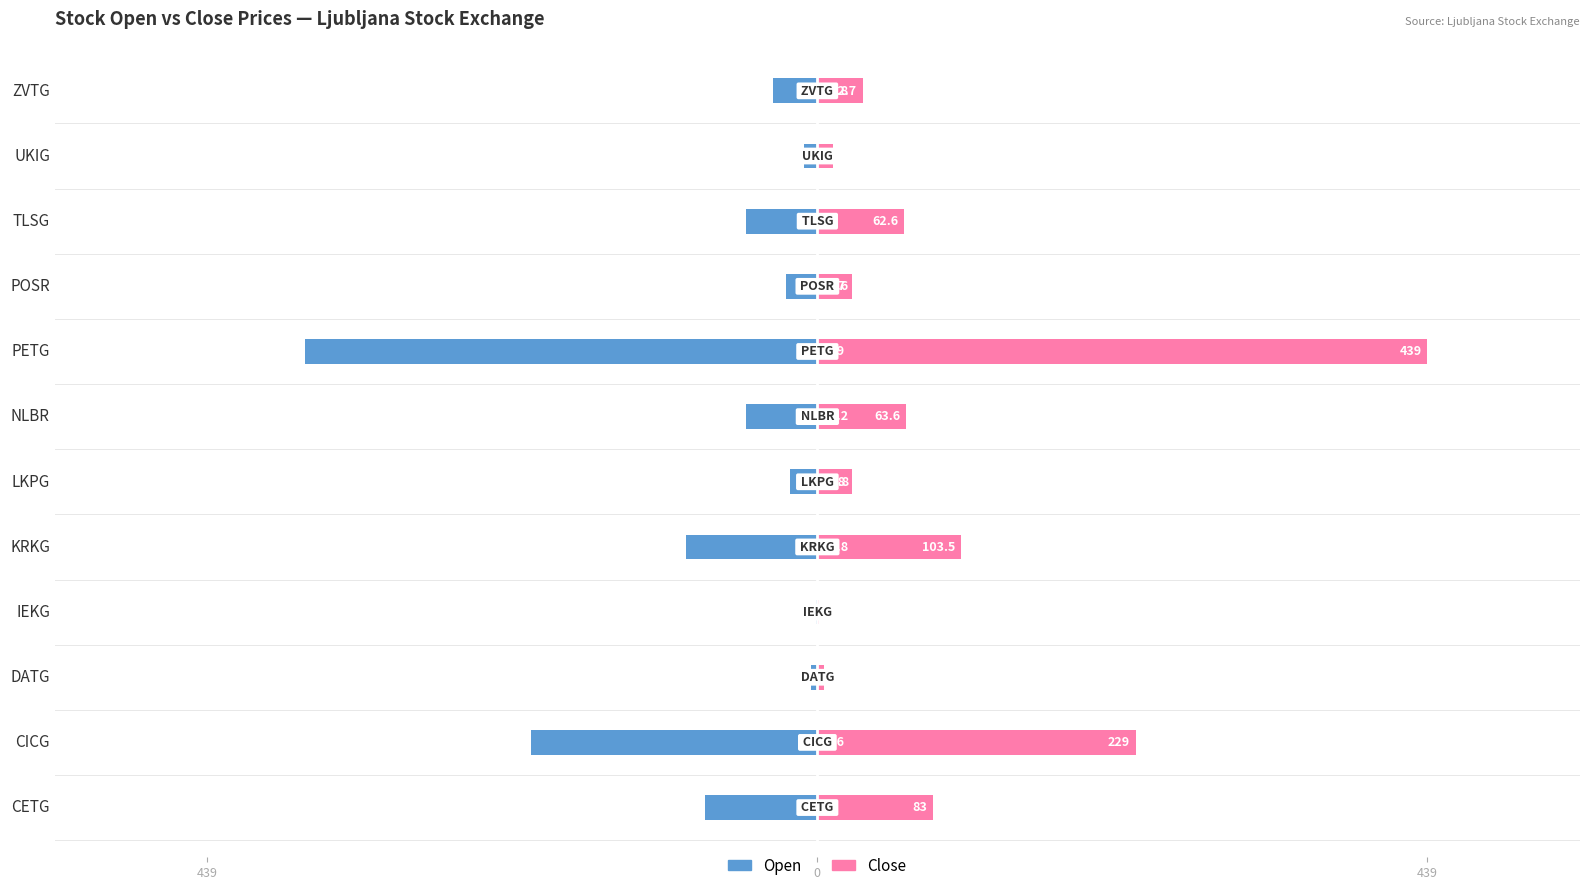

Which series changed the most between CICG and TLSG?

Close